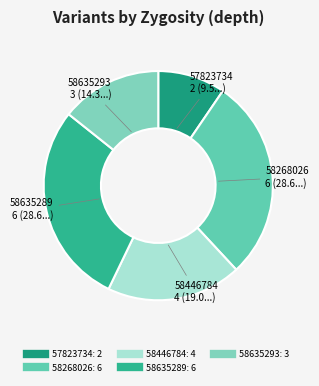

Count the number of slices in the pie.

5